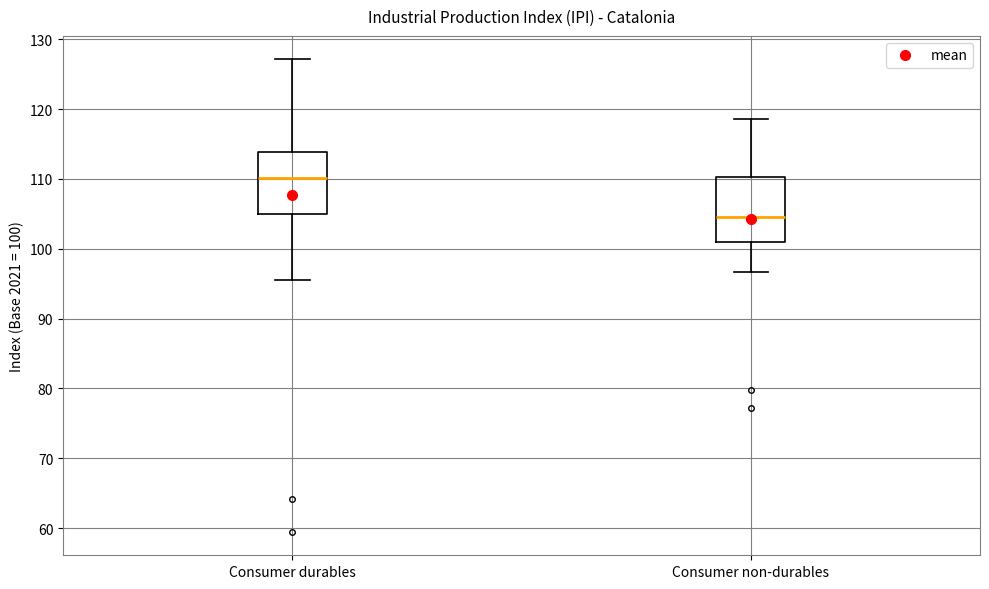

Reading left to right, transcribe this box plot: for each box, give where its median line is, the range the box spans, and where its two whiskers end, as read against the y-axis. The values are not printed on the chart, so give them approximately, as read against the axis.

Consumer durables: median 110, box 105 to 114, whiskers 96 to 127
Consumer non-durables: median 105, box 101 to 110, whiskers 97 to 119